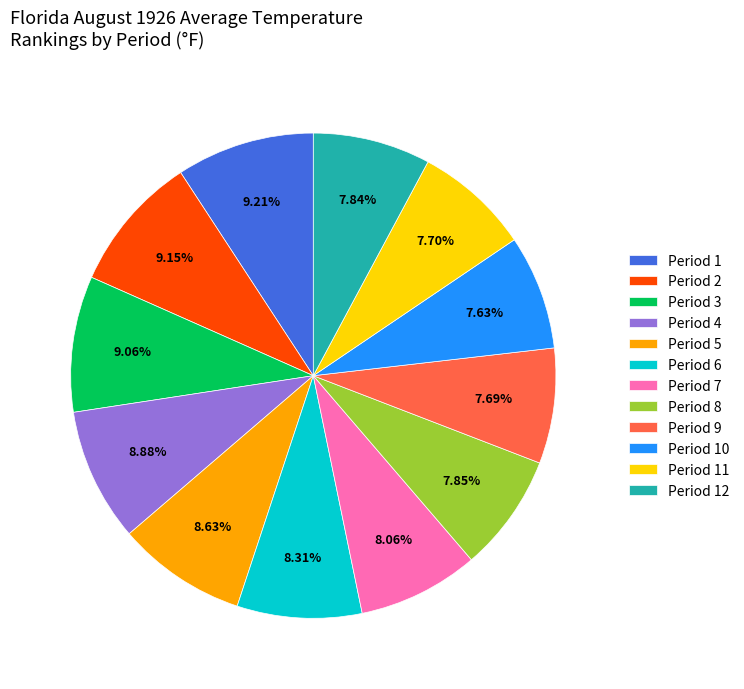

Approximately how many times larger is the value at Period 10 compared to Period 3?

0.8